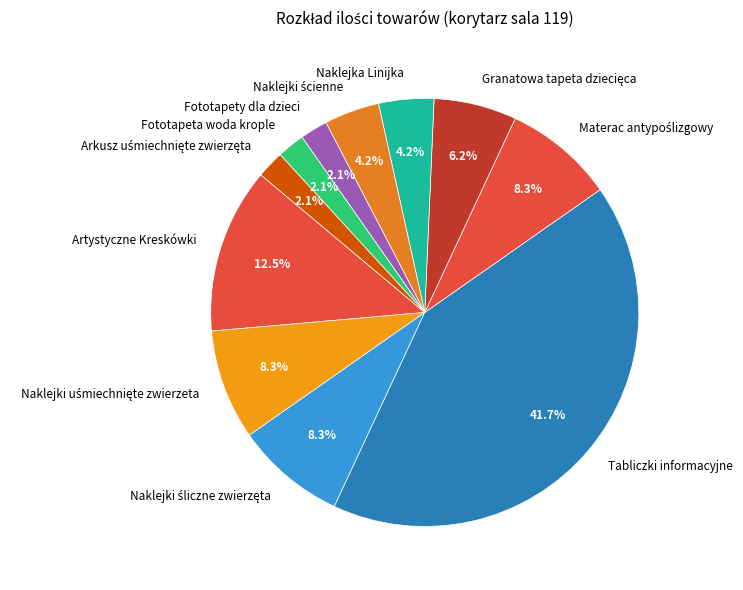

True or false: Fototapety dla dzieci accounts for 13% of the total.

False